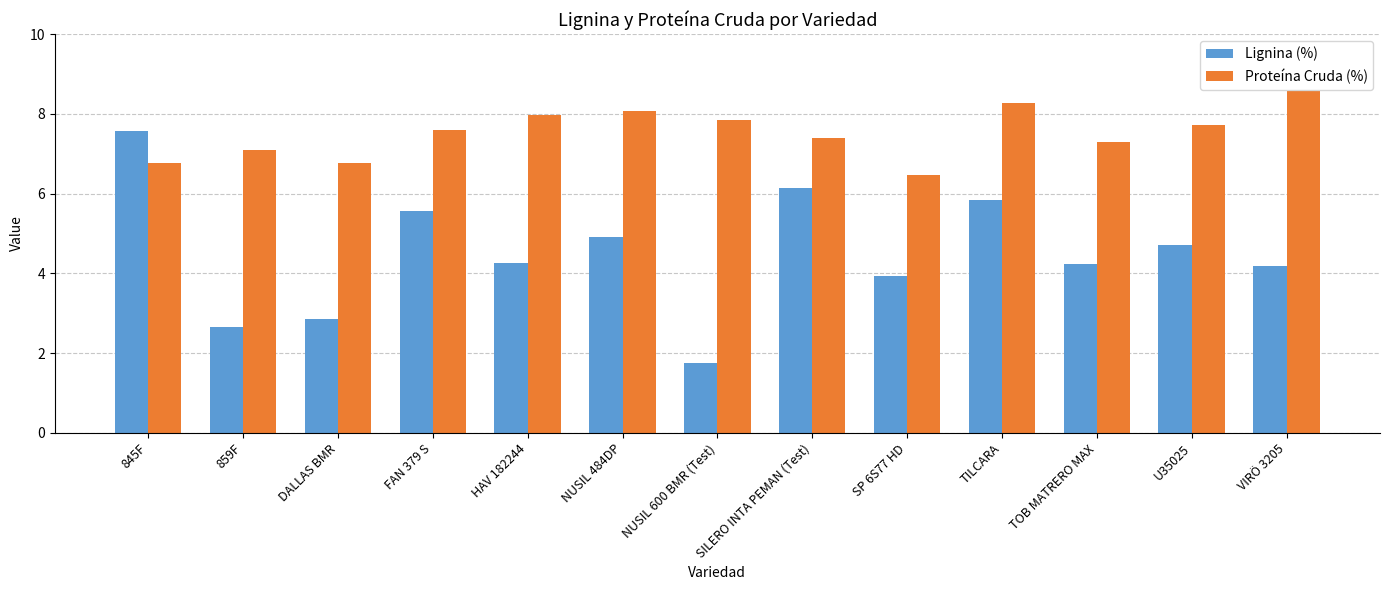

What is the minimum value shown in the chart?

1.7